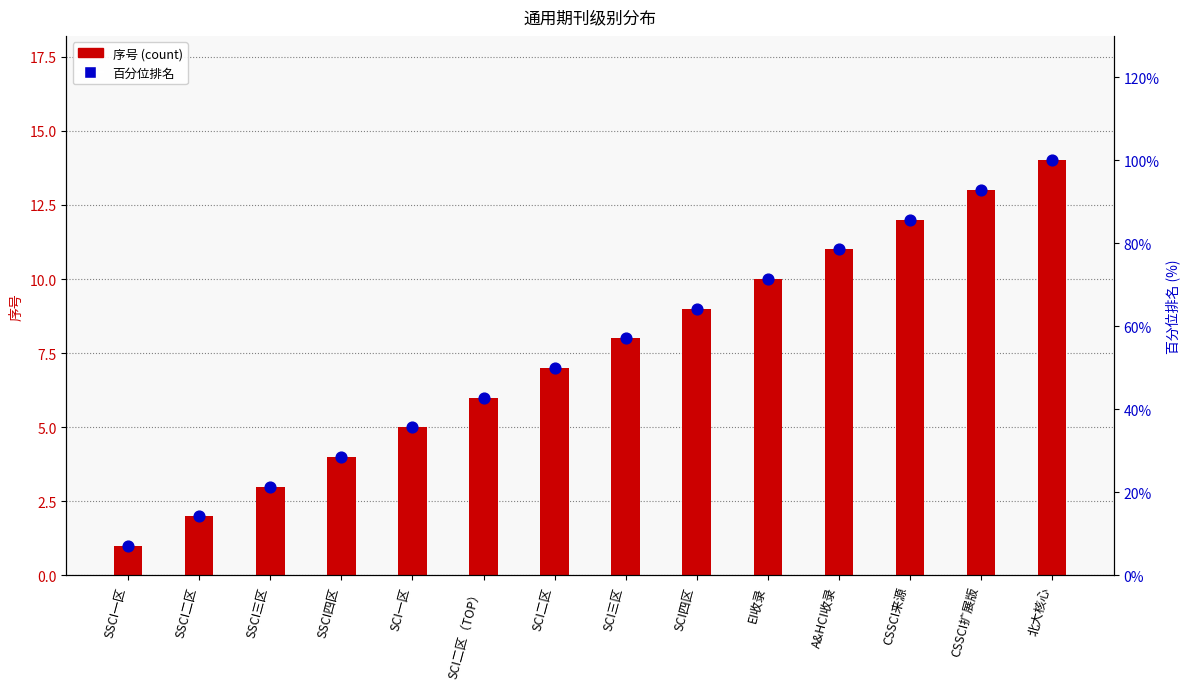

Which series has the largest Y range (max minus min)?

百分位排名